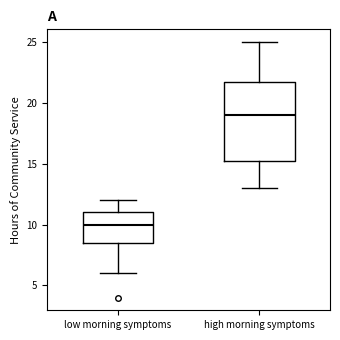

Where is the upper edge of the box for high morning symptoms on the y-axis? The values are not printed on the chart, so give them approximately, as read against the axis.

22.0